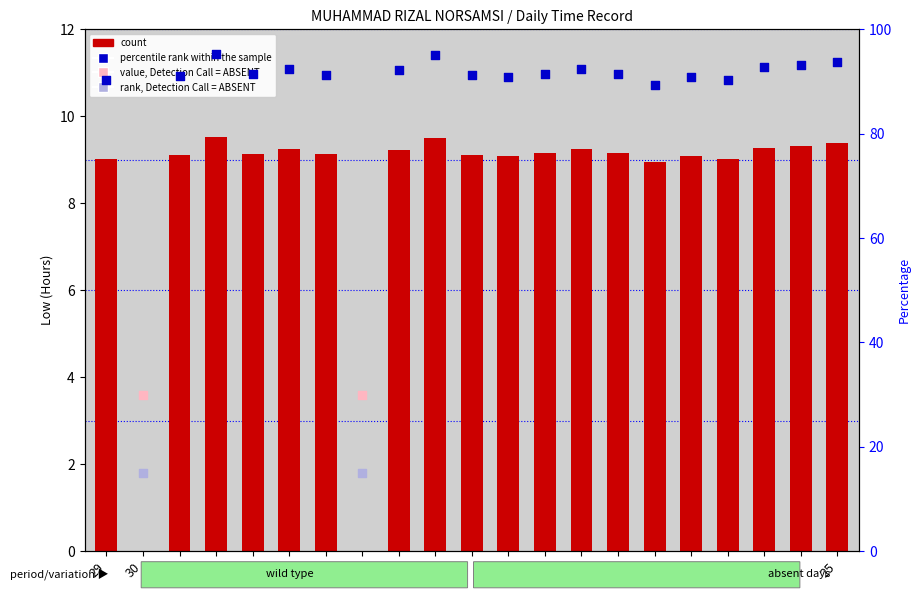

What is the change in value from 9 to 23?

-0.2